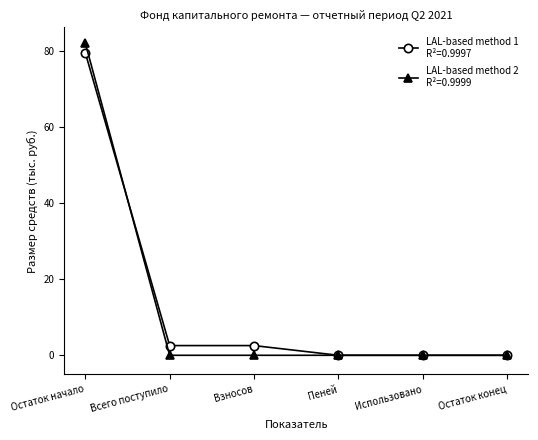

What is the label of the 1st point from the right?

Остаток конец